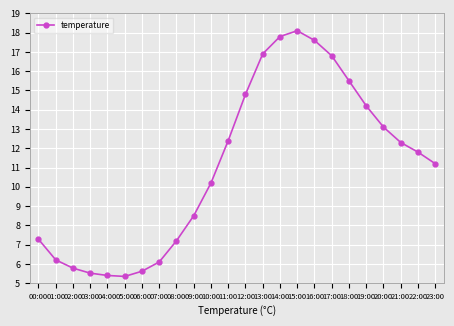

What is the value of the 16th point from the left?

18.1